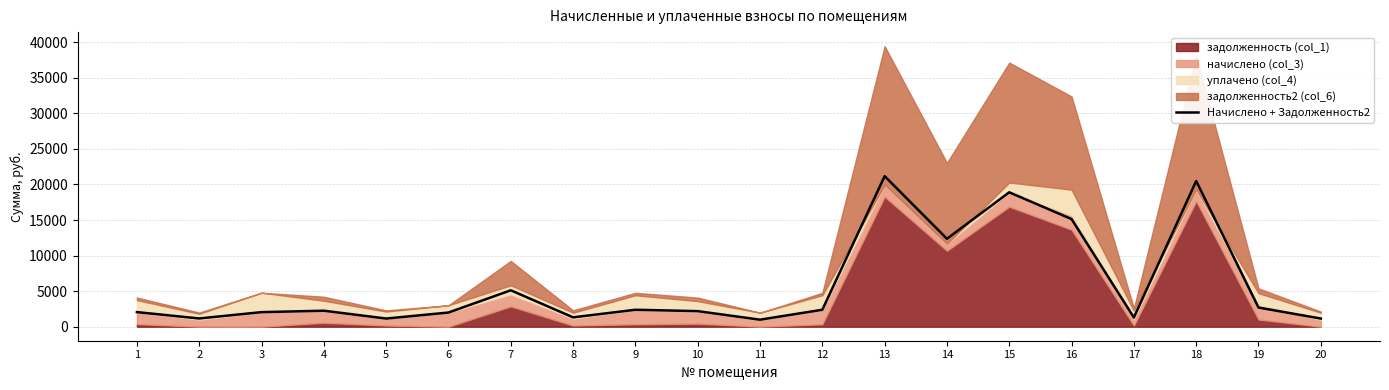

Rank the categories by value from highest to lowest.

13, 18, 15, 16, 14, 7, 19, 9, 12, 4, 10, 1, 3, 6, 8, 17, 2, 20, 5, 11